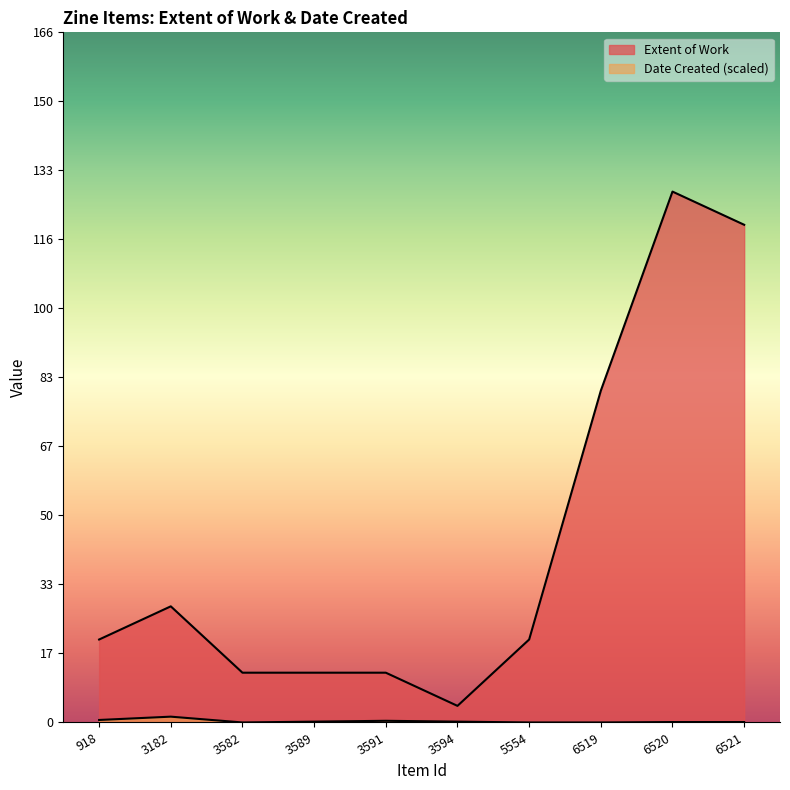

How many interior local valleys (lower than both neighbors) does the data have?

1